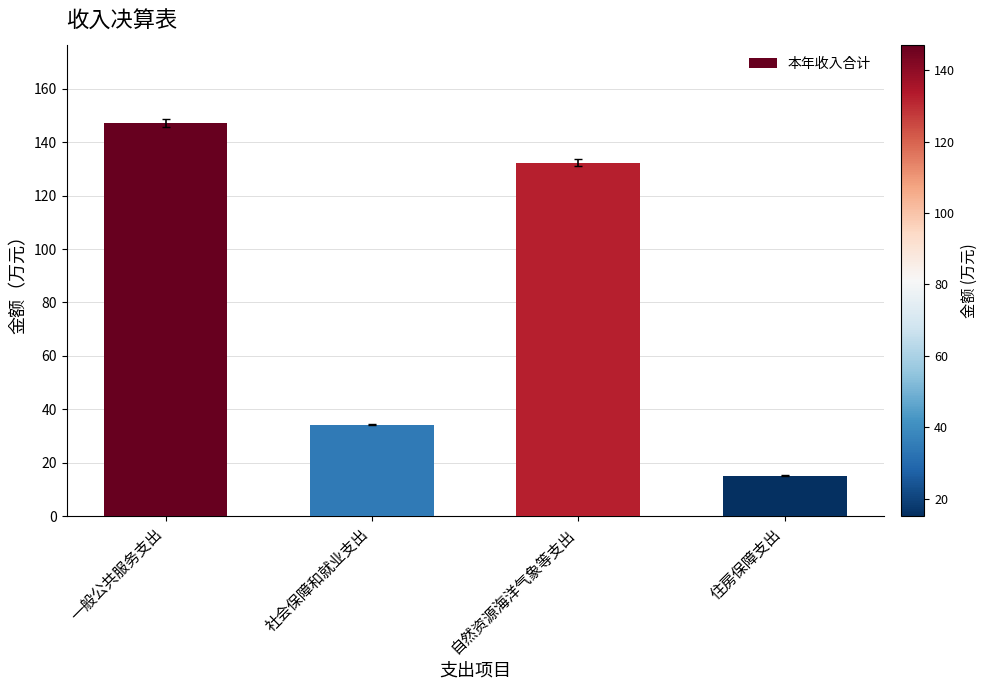

List the labels in order of value, largest first.

一般公共服务支出, 自然资源海洋气象等支出, 社会保障和就业支出, 住房保障支出